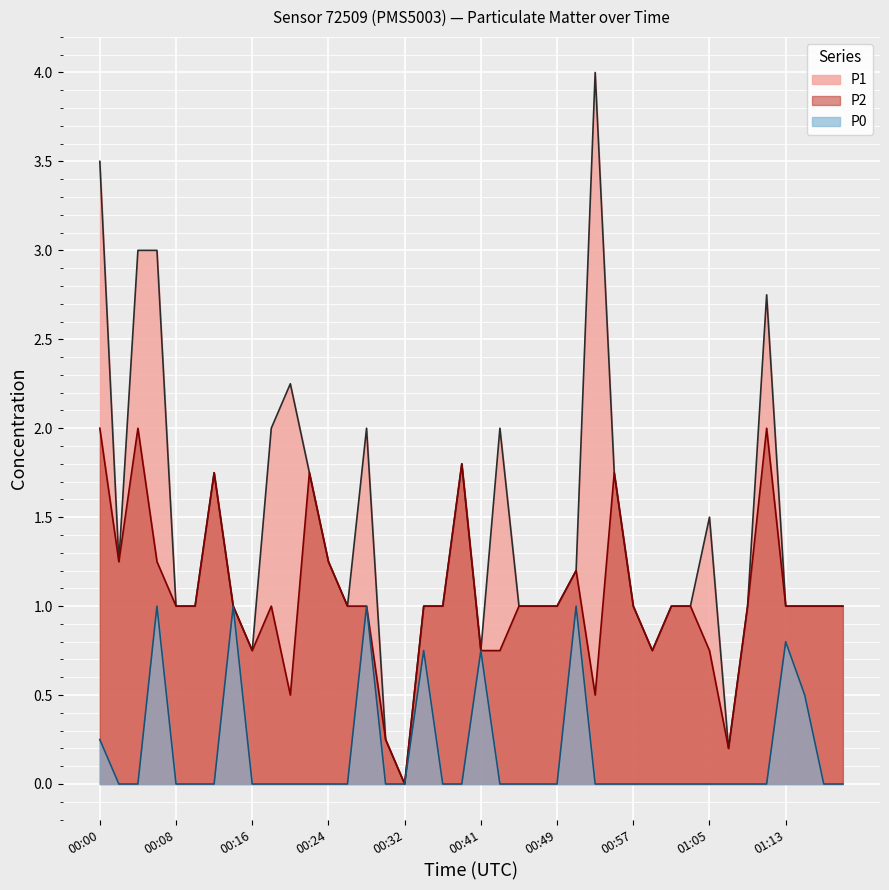

Rank the series by their average value, from lowest to highest.

P0, P2, P1